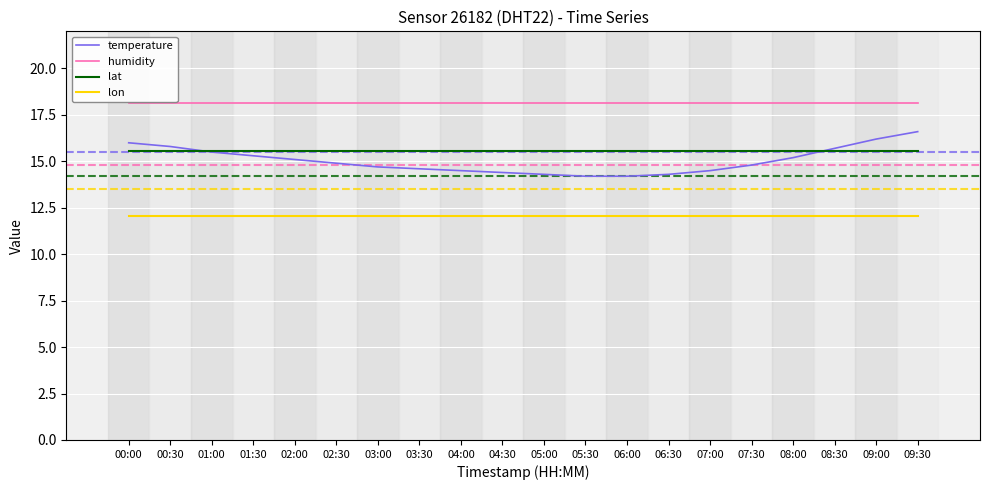

What position from the left is 02:00?

5